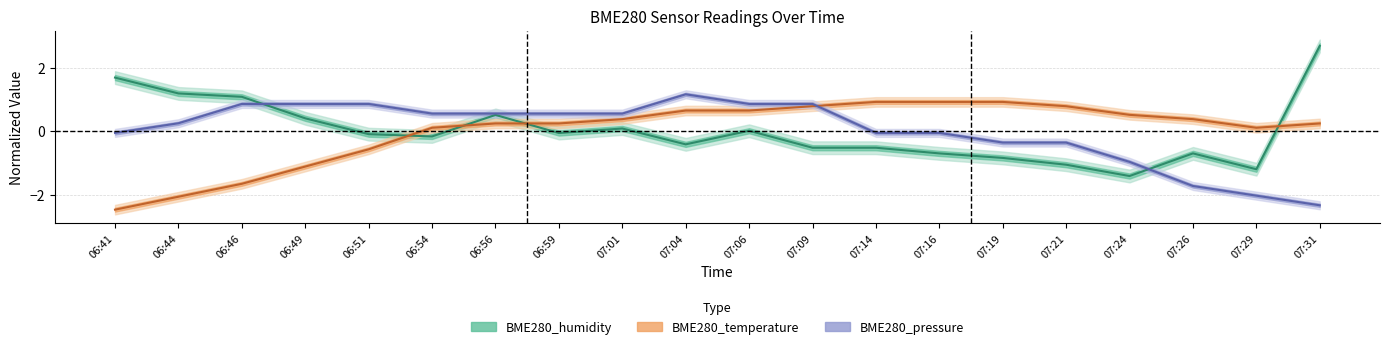

What is the difference between the highest and lowest values at 07:21?

1.8